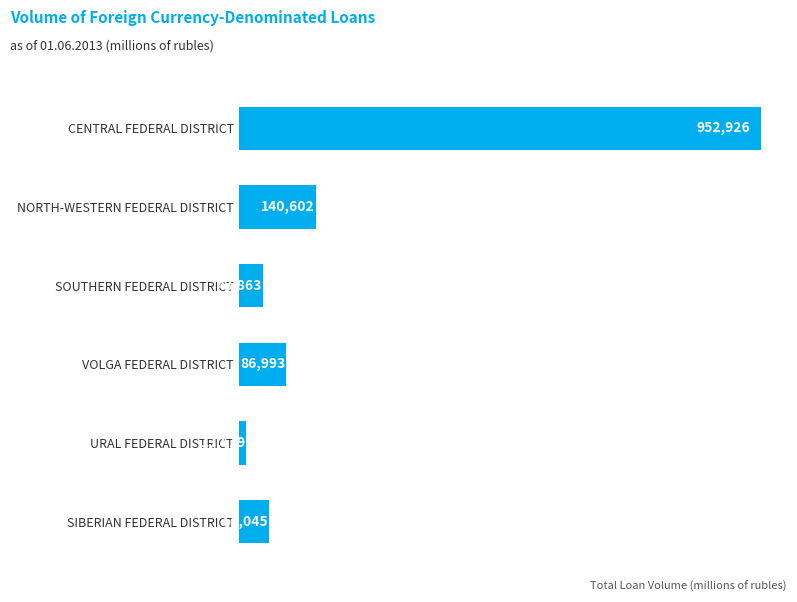

Does the chart contain any negative values?

No